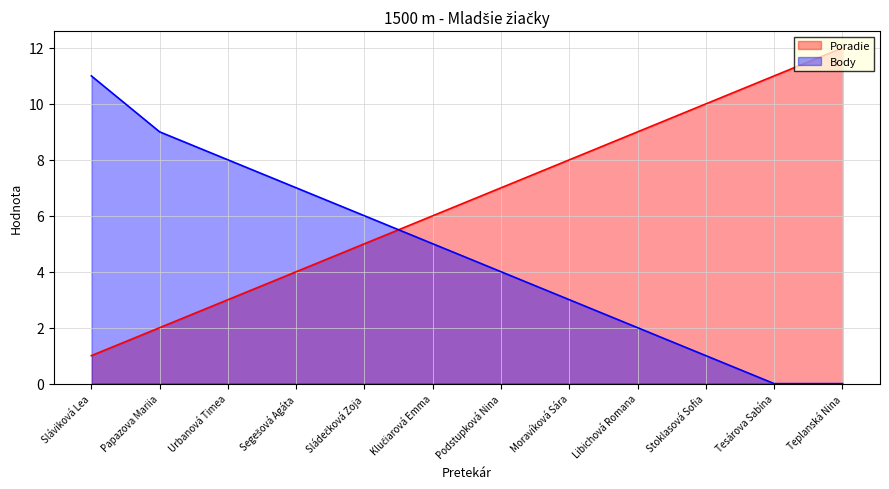

Reading right to left, list all the values displayed in this chart.

Poradie: Teplanská Nina=12	Tesárova Sabína=11	Stoklasová Sofia=10	Libichová Romana=9	Moravíková Sára=8	Podstupková Nina=7	Klučiarová Emma=6	Sládečková Zoja=5	Segešová Agáta=4	Urbanová Timea=3	Papazova Mariia=2	Sláviková Lea=1
Body: Teplanská Nina=0	Tesárova Sabína=0	Stoklasová Sofia=1	Libichová Romana=2	Moravíková Sára=3	Podstupková Nina=4	Klučiarová Emma=5	Sládečková Zoja=6	Segešová Agáta=7	Urbanová Timea=8	Papazova Mariia=9	Sláviková Lea=11